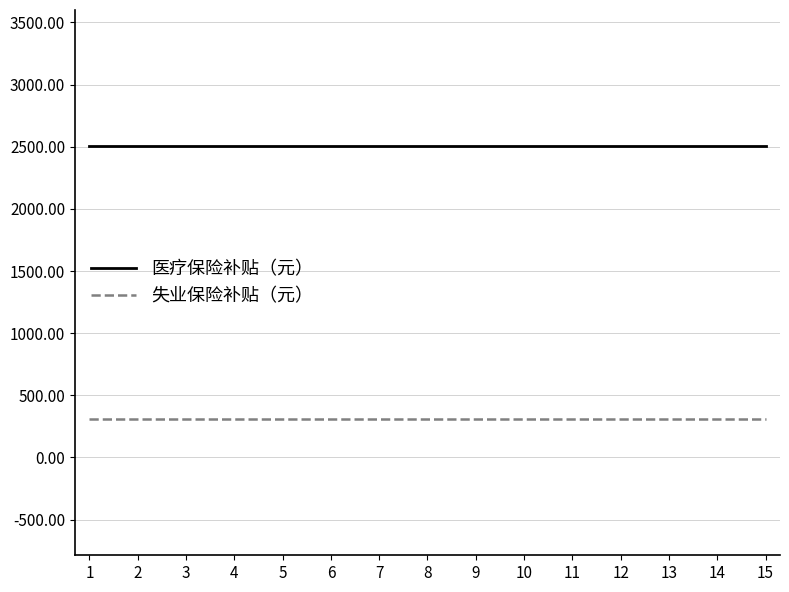

The 失业保险补贴（元） series shows 309.6 at 11. True or false?

True